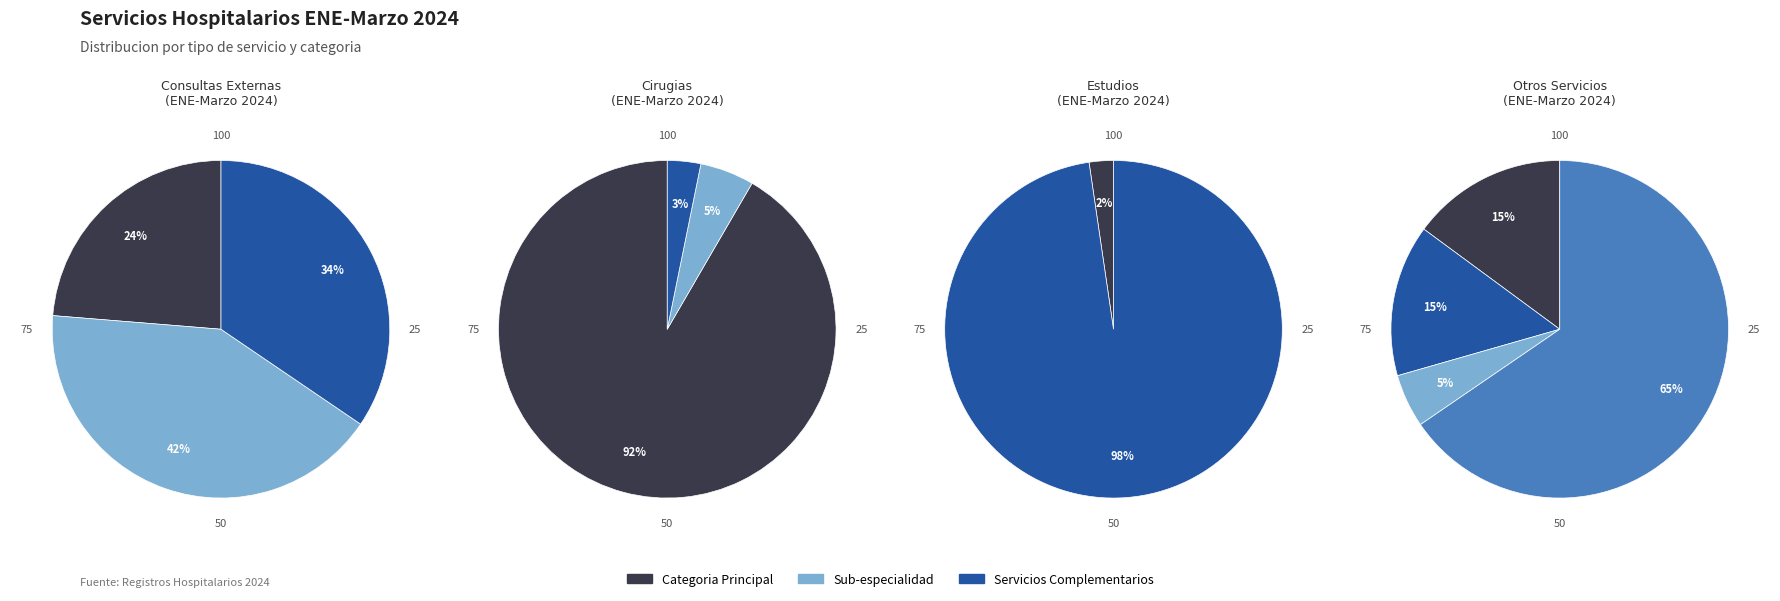

Combined, do 1 and 2 account for over 50%?

Yes